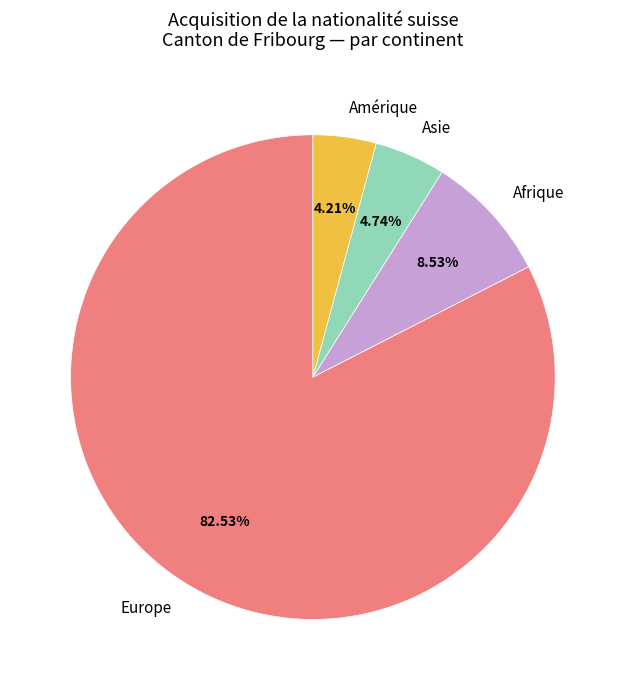

Is there a majority slice in this chart?

Yes